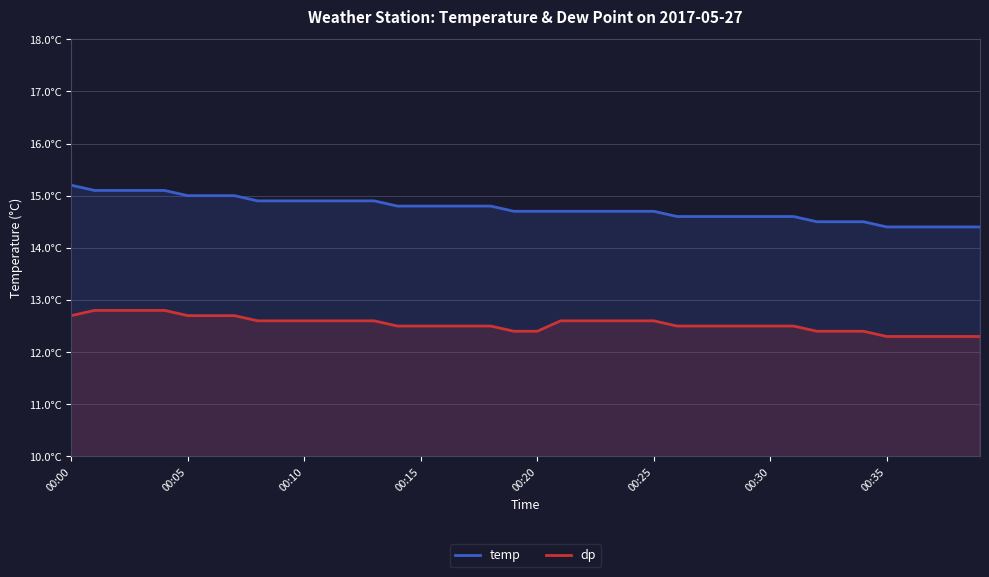

What is the label of the 33rd point from the left?

32